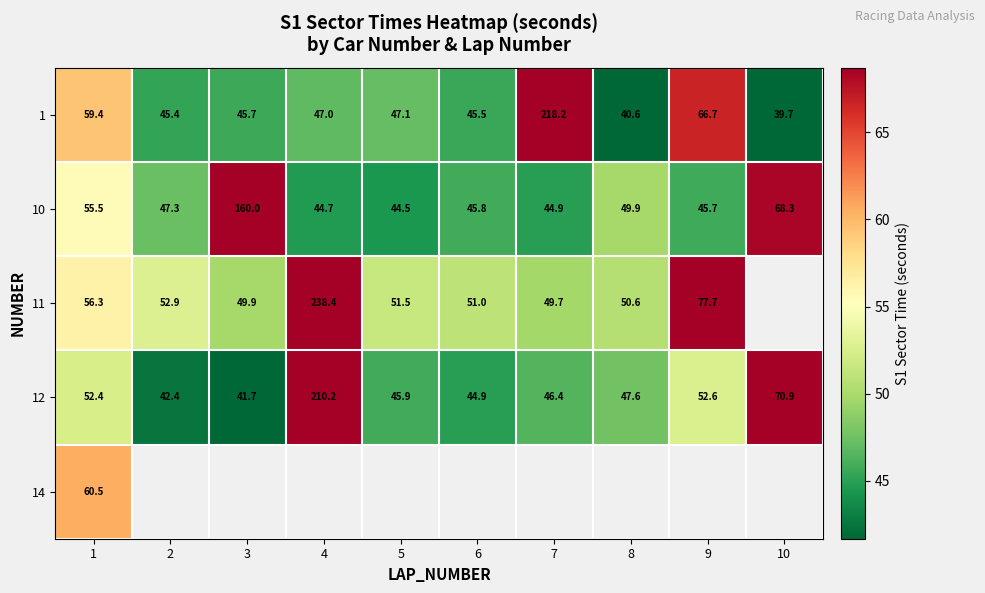

How many series are shown in this chart?

5